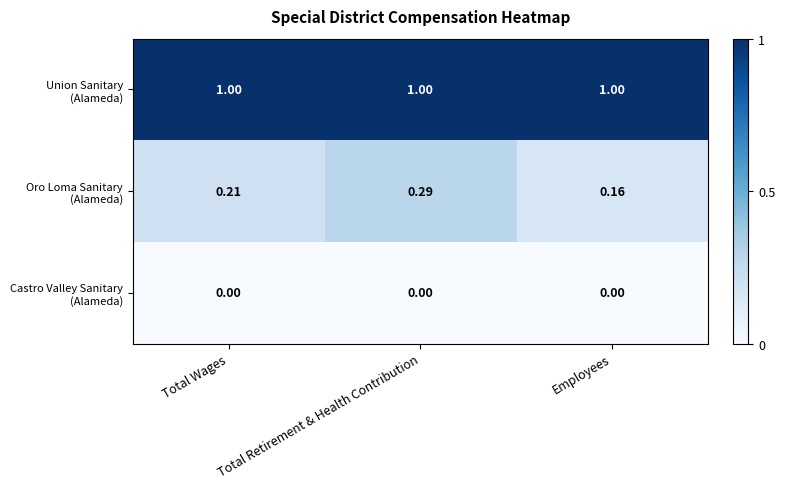

At which category is the sum across all series the highest?

Total Retirement & Health Contribution